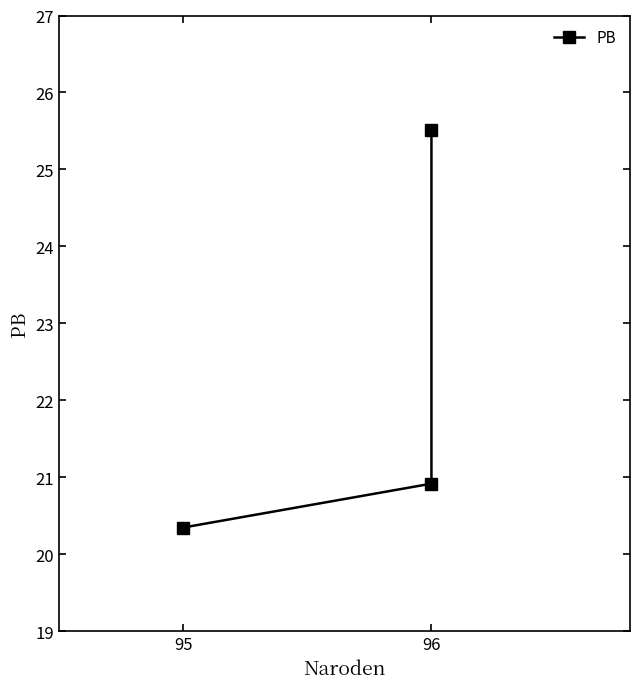

Read the value at 96.

20.9